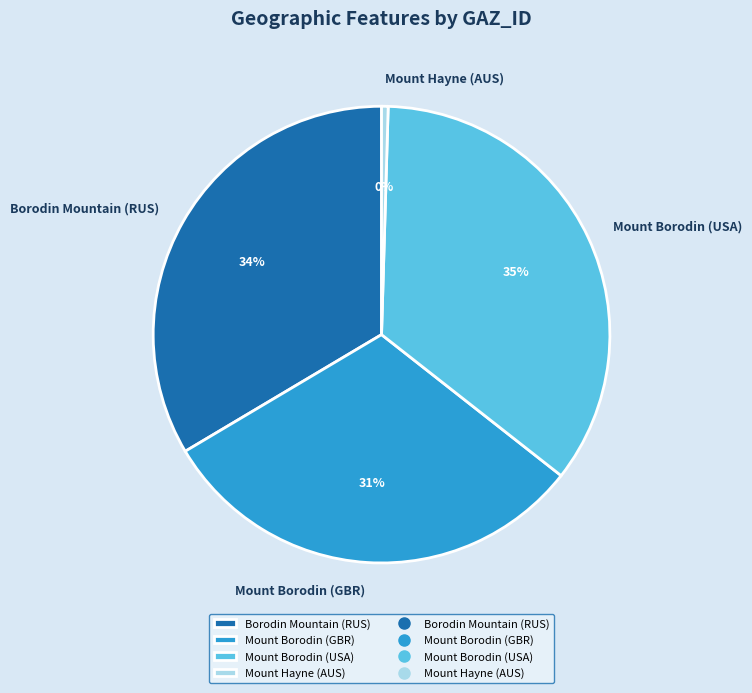

How many slices are in this pie chart?

4